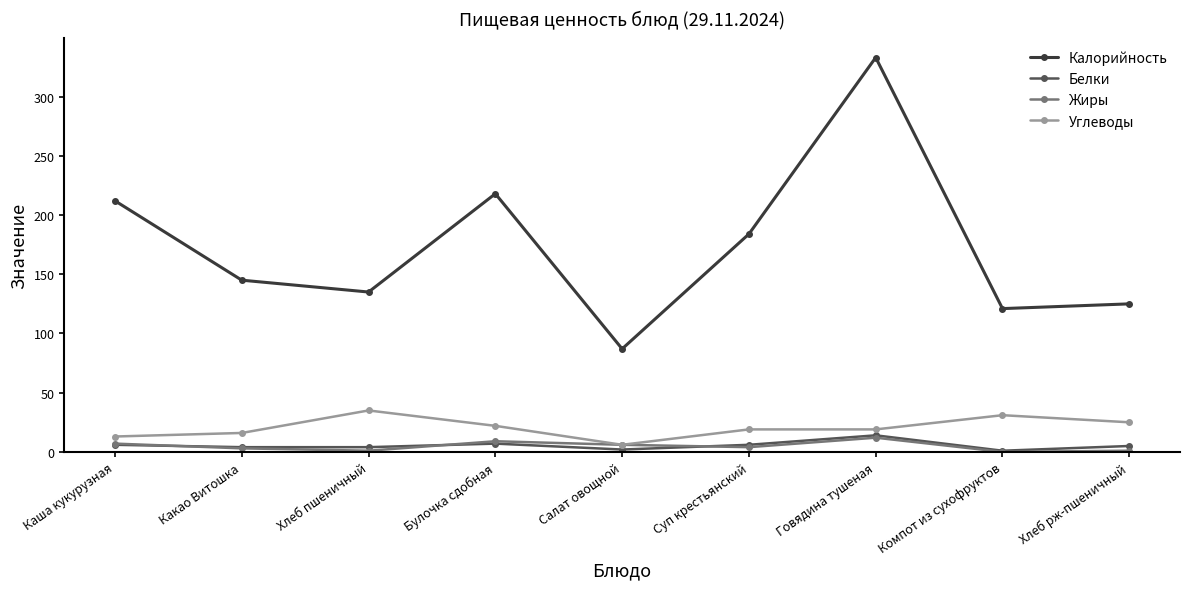

True or false: Белки and Углеводы intersect in this chart.

False